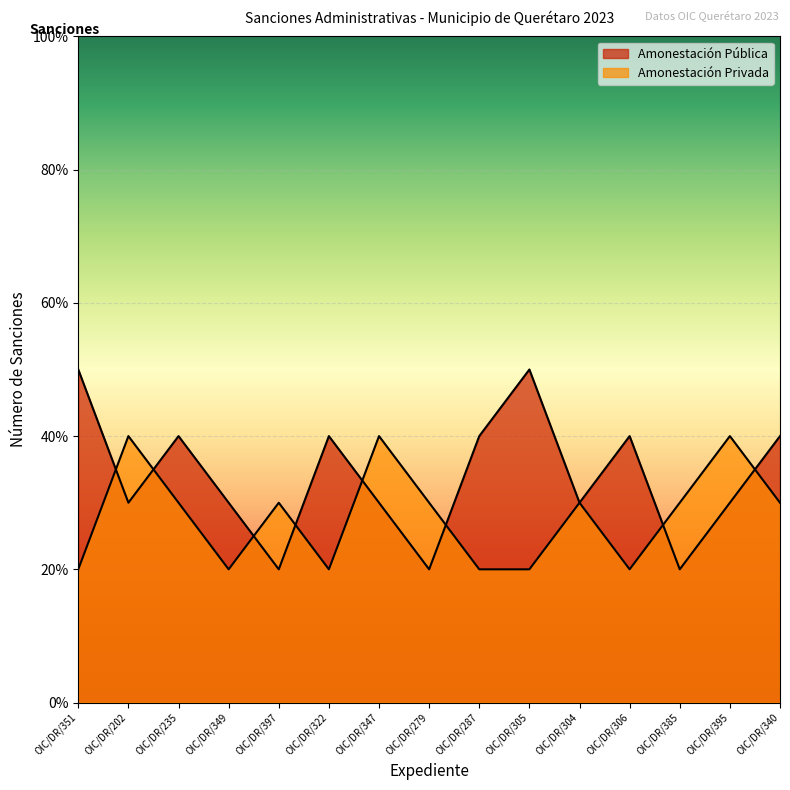

Which series has the largest range (max minus min)?

Amonestación Pública